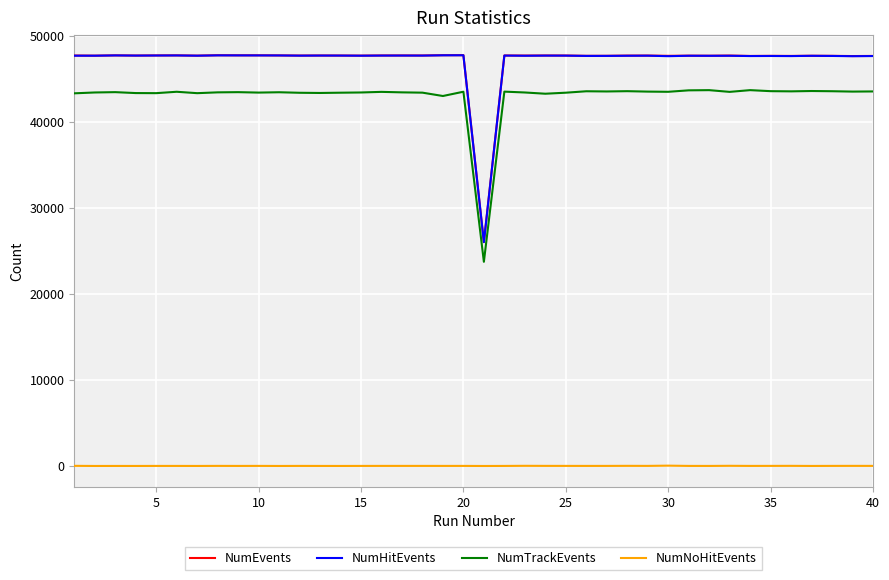

True or false: NumTrackEvents and NumEvents intersect in this chart.

False